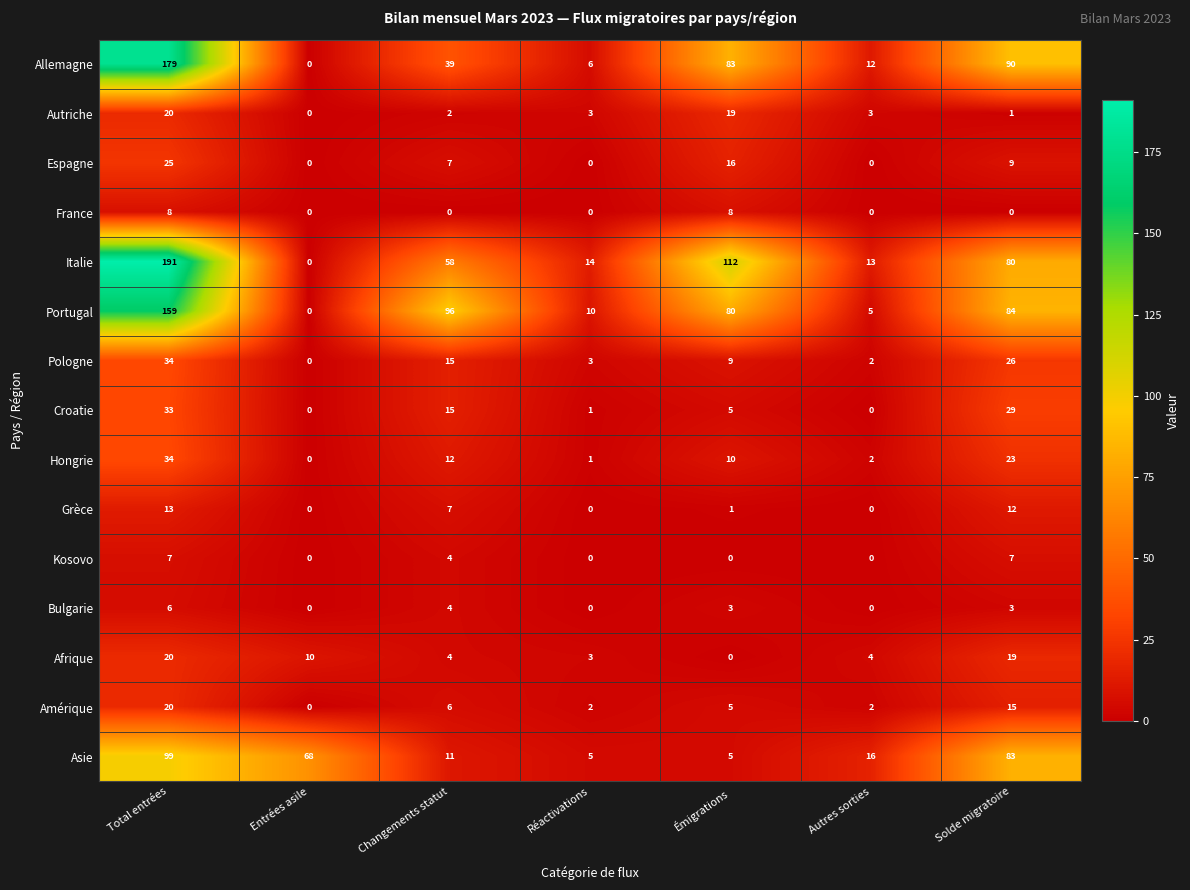

Which series changed the most between Changements statut and Autres sorties?

Portugal